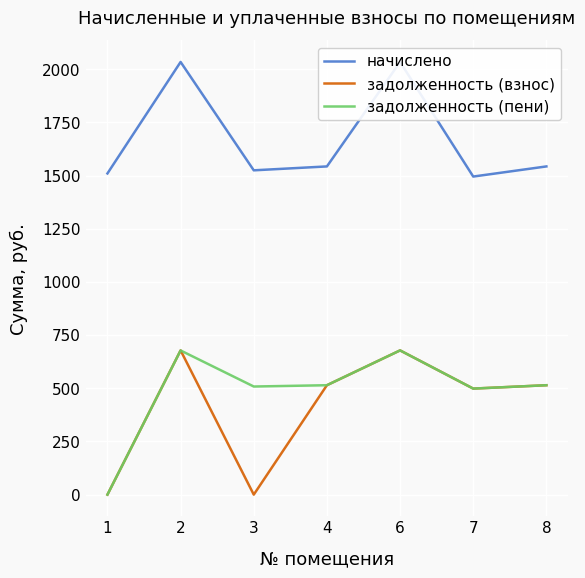

What is the total value across all series at 1?

1510.4